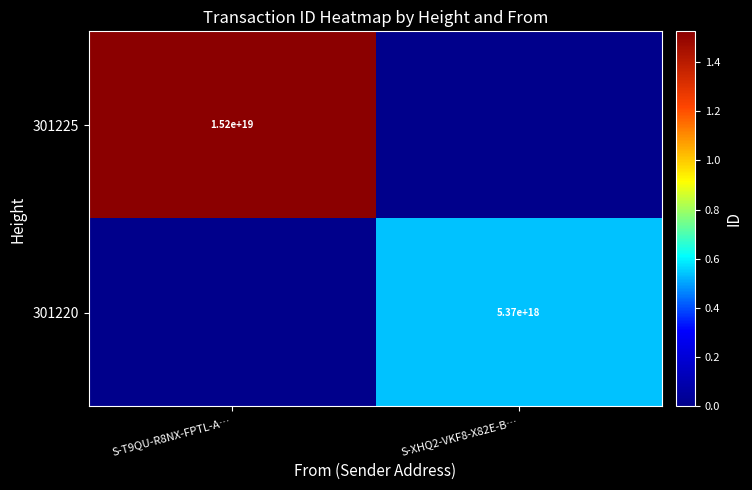

Is the value of 301225 at S-T9QU-R8NX-FPTL-A… greater than the value of 301220 at S-XHQ2-VKF8-X82E-B…?

Yes